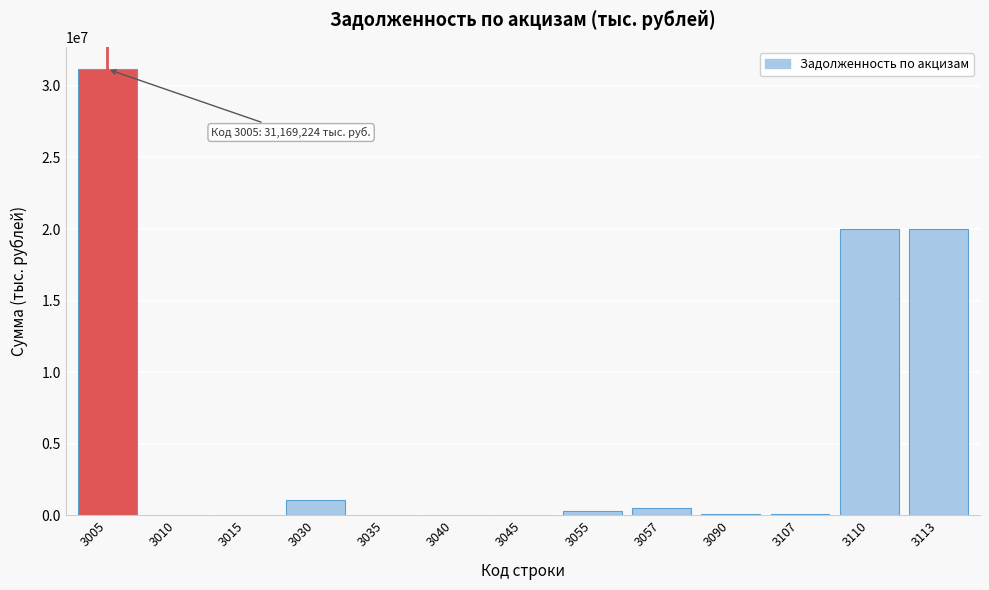

What is the greatest value displayed?

31169224